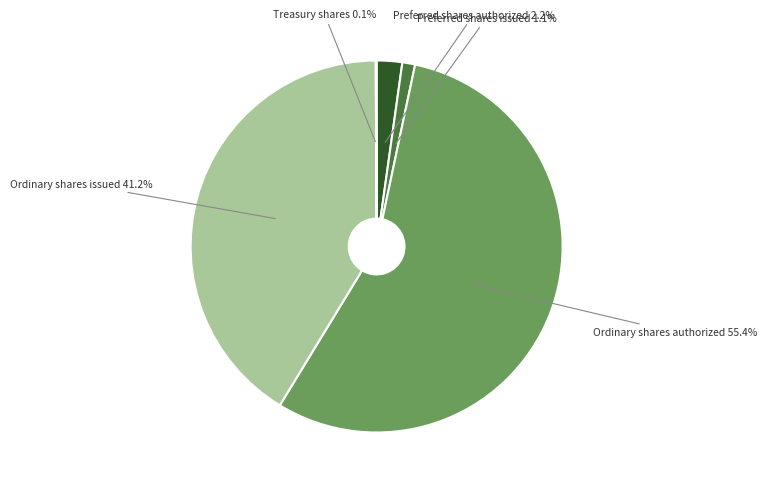

Is there a majority slice in this chart?

Yes